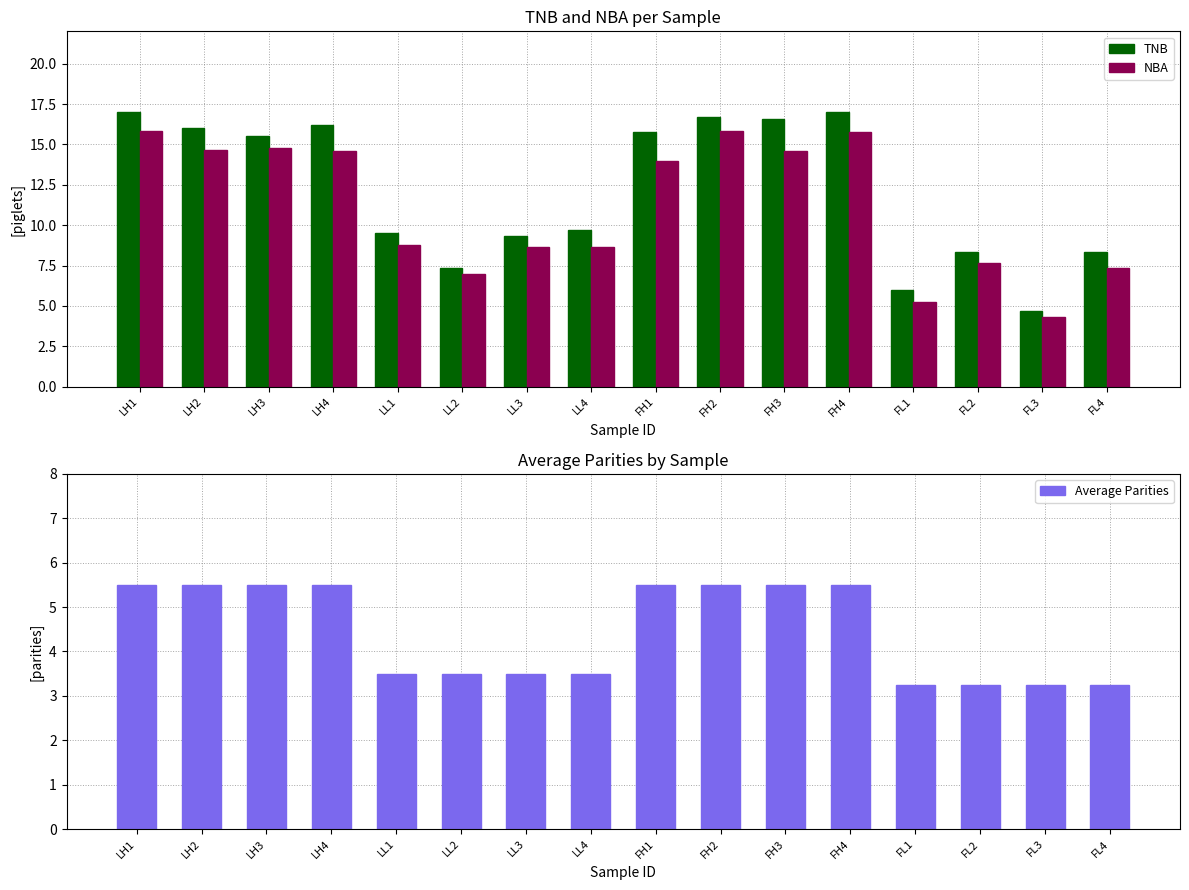

Reading left to right, extract all data points from this chart.

TNB: 17.0	16.0	15.5	16.2	9.5	7.3	9.3	9.7	15.8	16.7	16.6	17.0	6.0	8.3	4.7	8.3
NBA: 15.8	14.7	14.8	14.6	8.8	7.0	8.7	8.7	14.0	15.8	14.6	15.8	5.2	7.7	4.3	7.3
Average Parities: 5.5	5.5	5.5	5.5	3.5	3.5	3.5	3.5	5.5	5.5	5.5	5.5	3.2	3.2	3.2	3.2